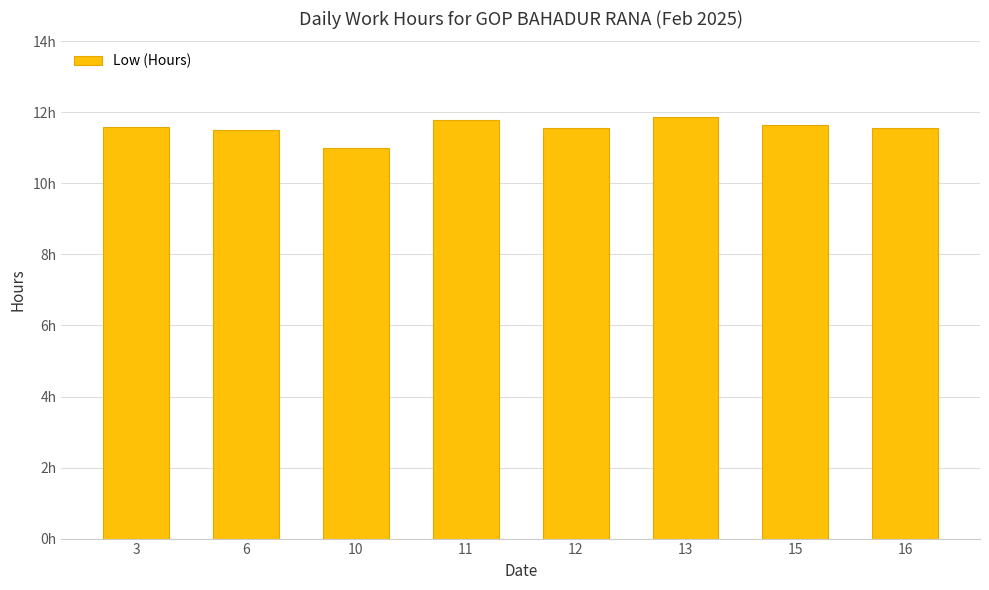

What is the difference between the maximum and minimum values?

0.9